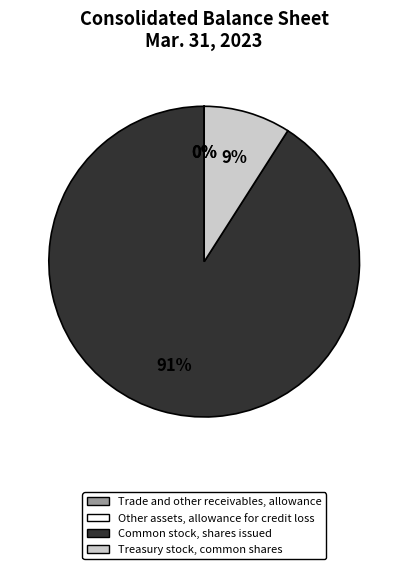

To the nearest percent, what is the difference between the largest and smallest slice percentages?

91%